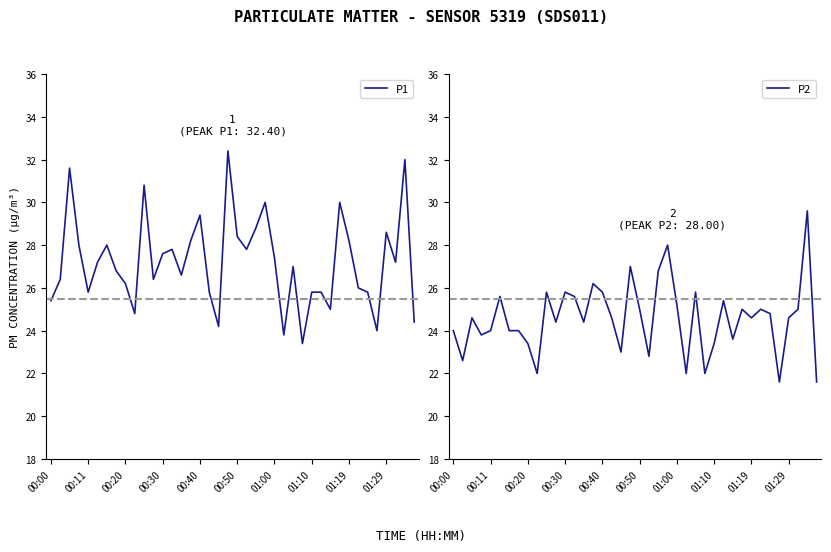

What is the difference between the maximum and minimum values in the P2 series?

8.0